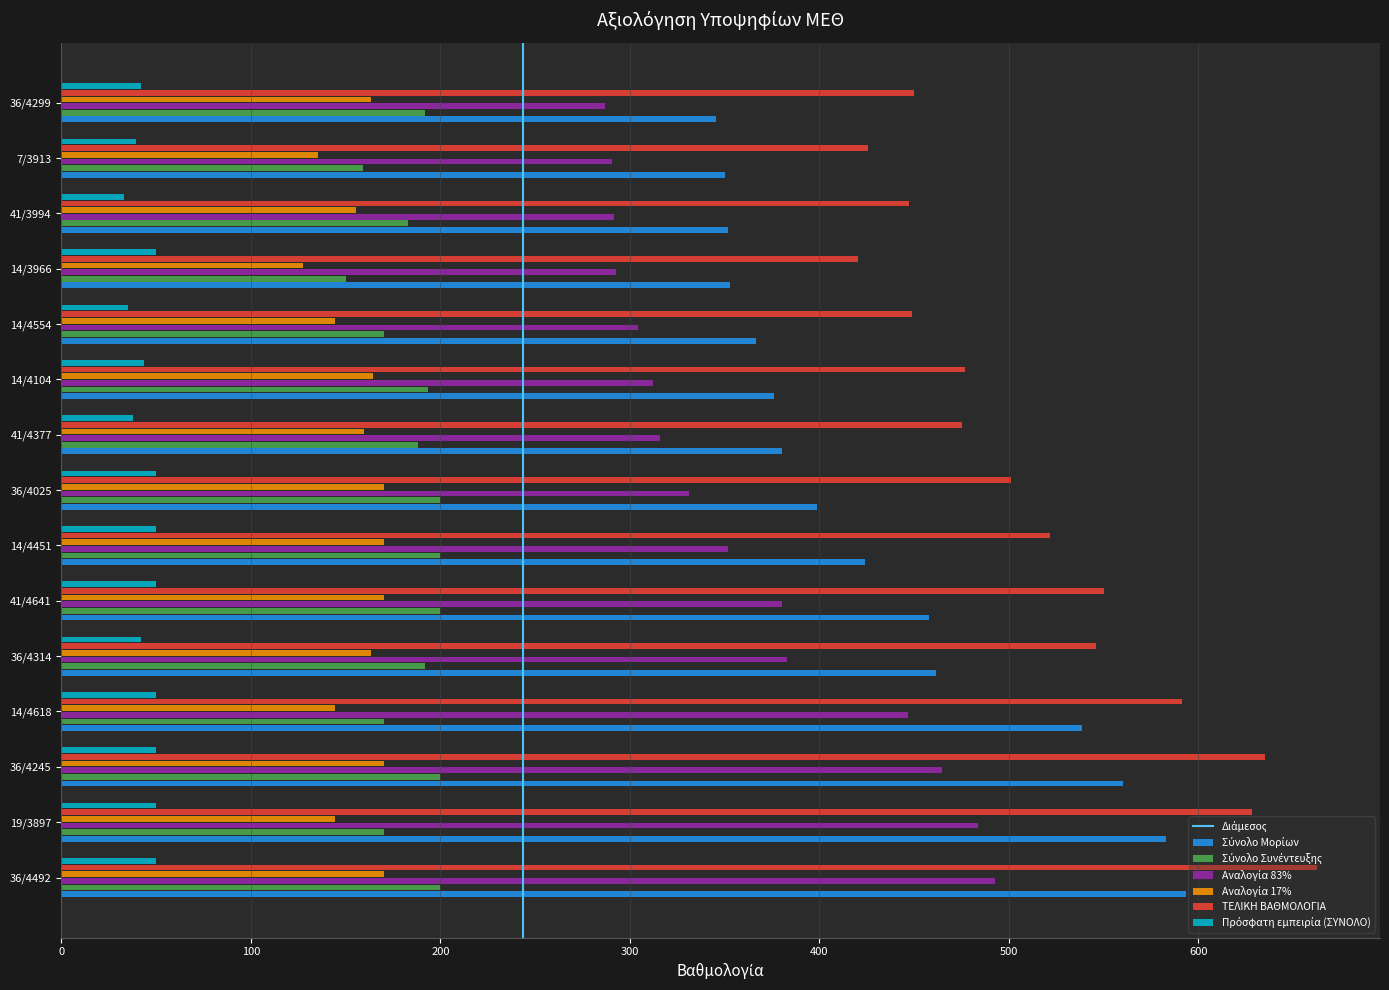

What is the total value across all series at 36/4314?

1787.5